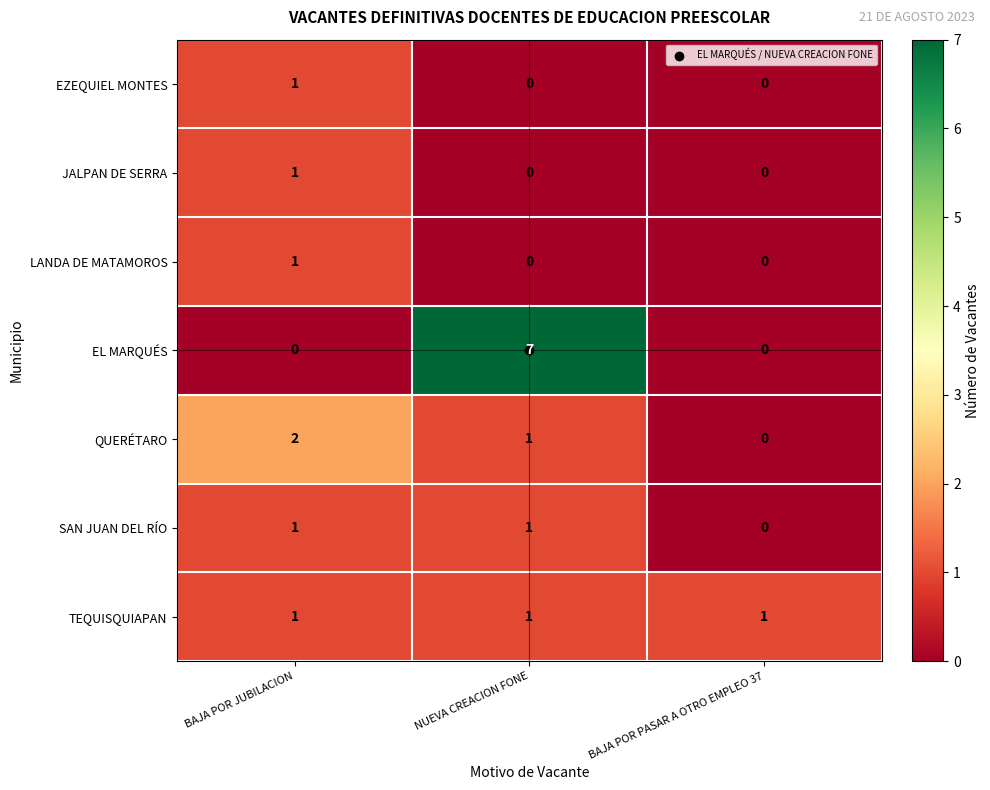

Rank the categories by QUERÉTARO value from lowest to highest.

BAJA POR PASAR A OTRO EMPLEO 37, NUEVA CREACION FONE, BAJA POR JUBILACION